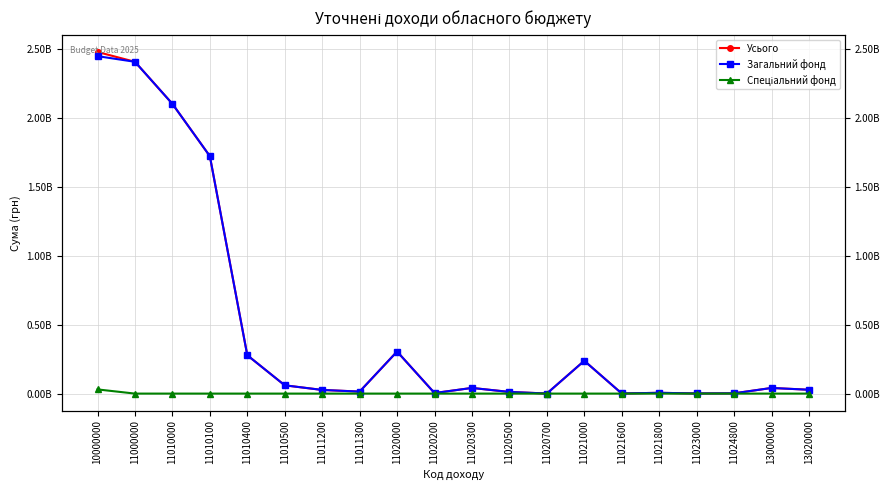

What is the difference between the maximum and second lowest values in the Усього series?

2475258200